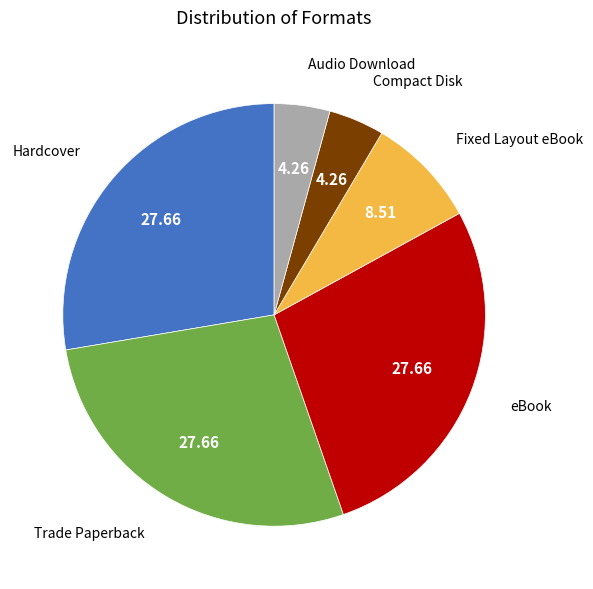

Which has a higher value, Audio Download or Hardcover?

Hardcover